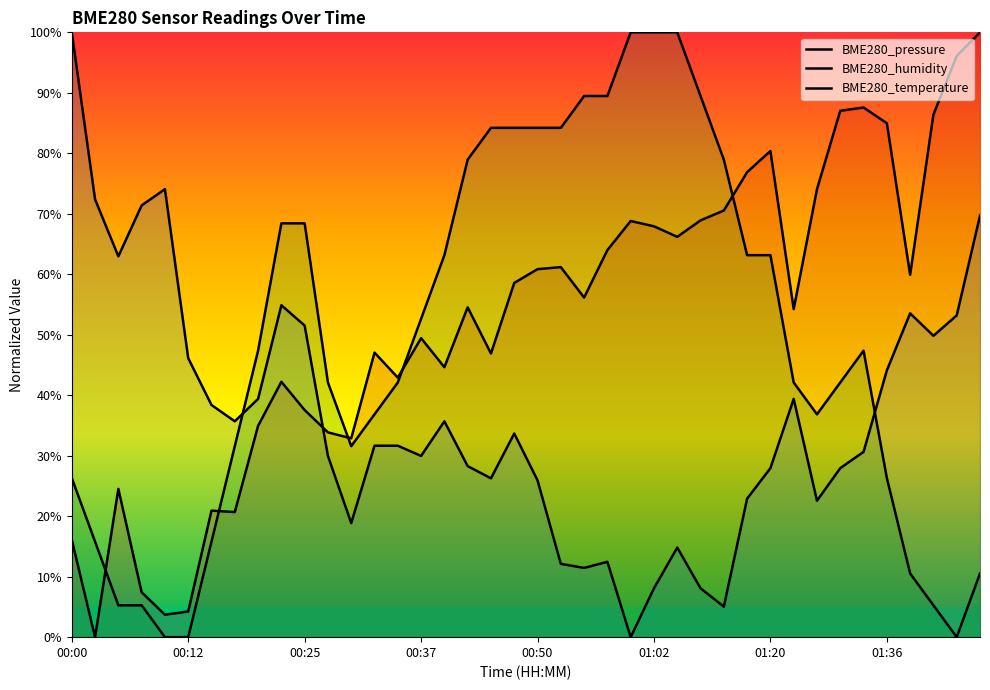

Is it true that BME280_humidity equals 77.5 at 36?

False